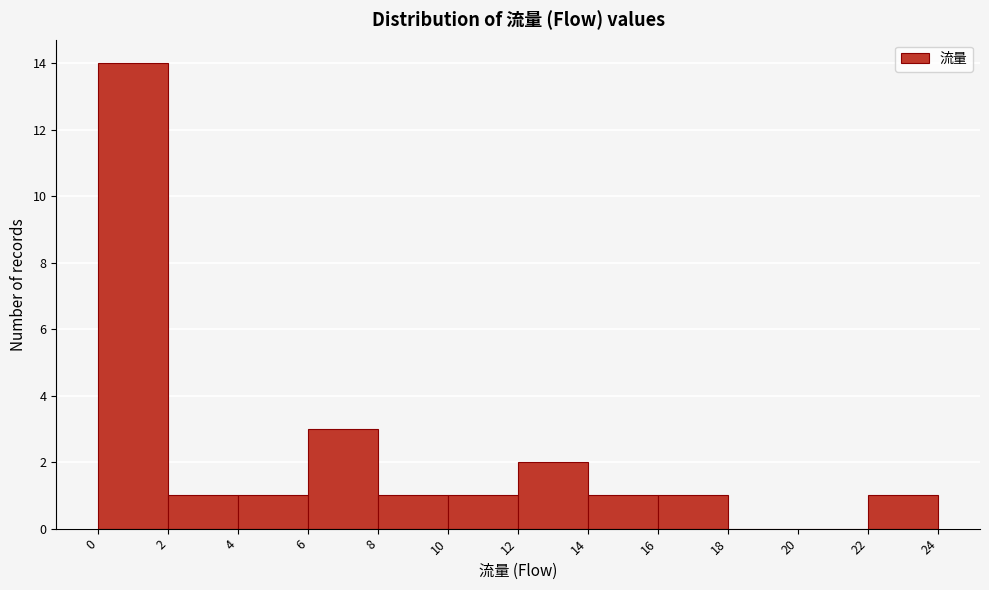

Reading left to right, transcribe this chart: for each bar, give the range it covers on the x-axis and its height. The values are not printed on the chart, so give them approximately, as read against the axis.

0 to 2: 14
2 to 4: 1
4 to 6: 1
6 to 8: 3
8 to 10: 1
10 to 12: 1
12 to 14: 2
14 to 16: 1
16 to 18: 1
18 to 20: 0
20 to 22: 0
22 to 24: 1